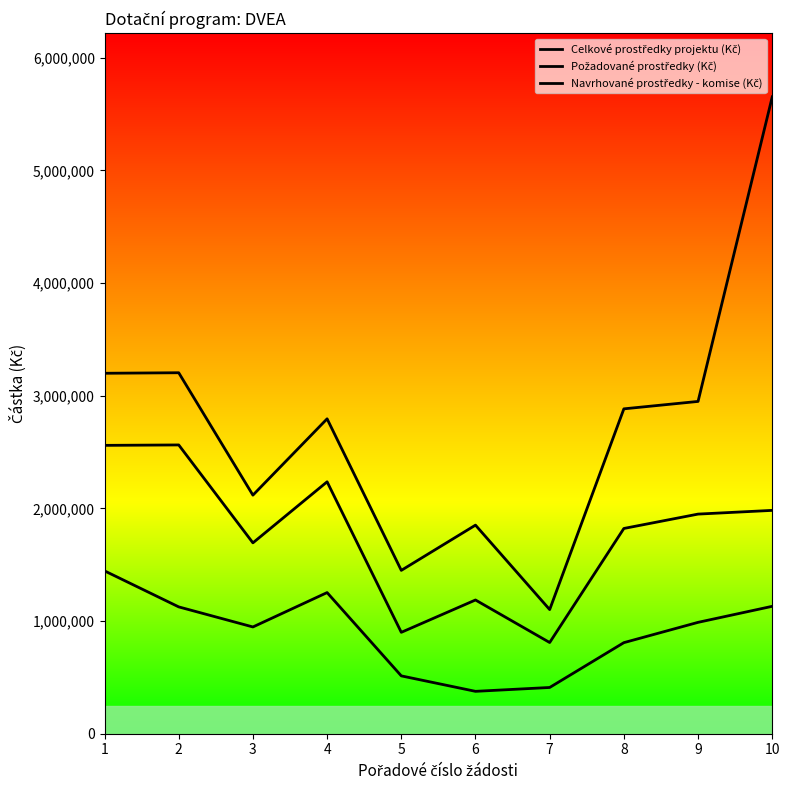

At how many categories does at least one series exceed 5535883?

1